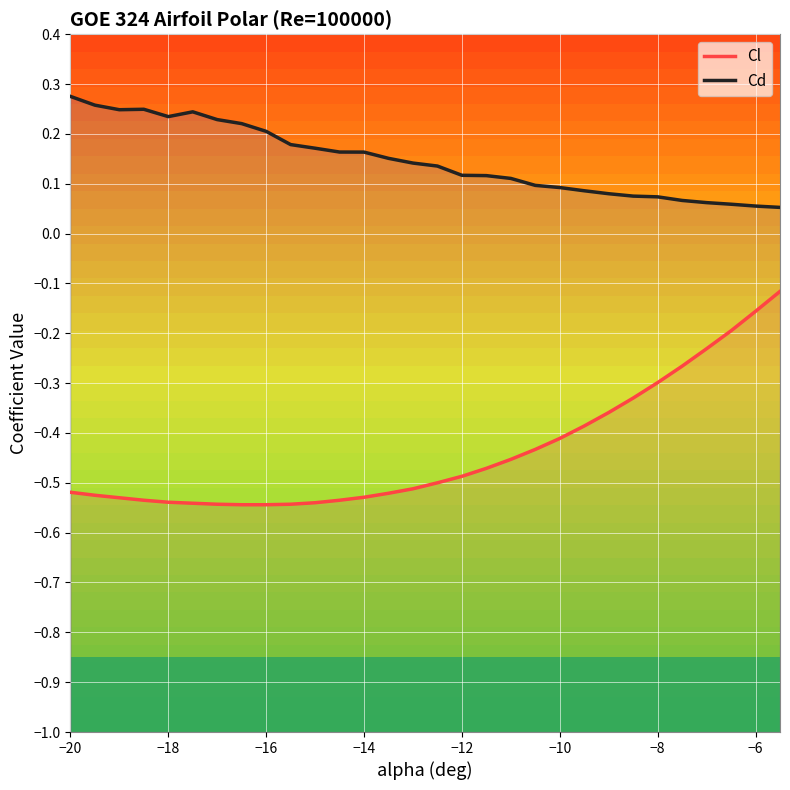

True or false: Cl and Cd intersect in this chart.

False